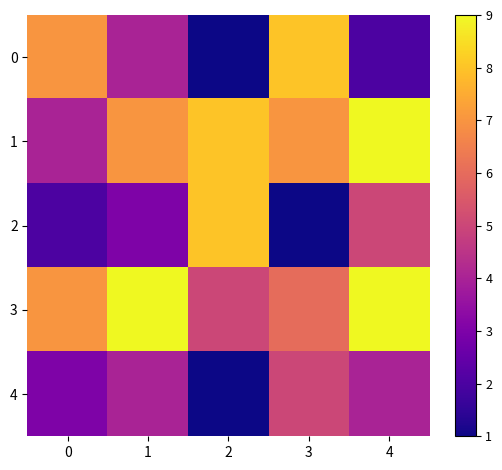

Which series has the largest total across all categories?

row_3